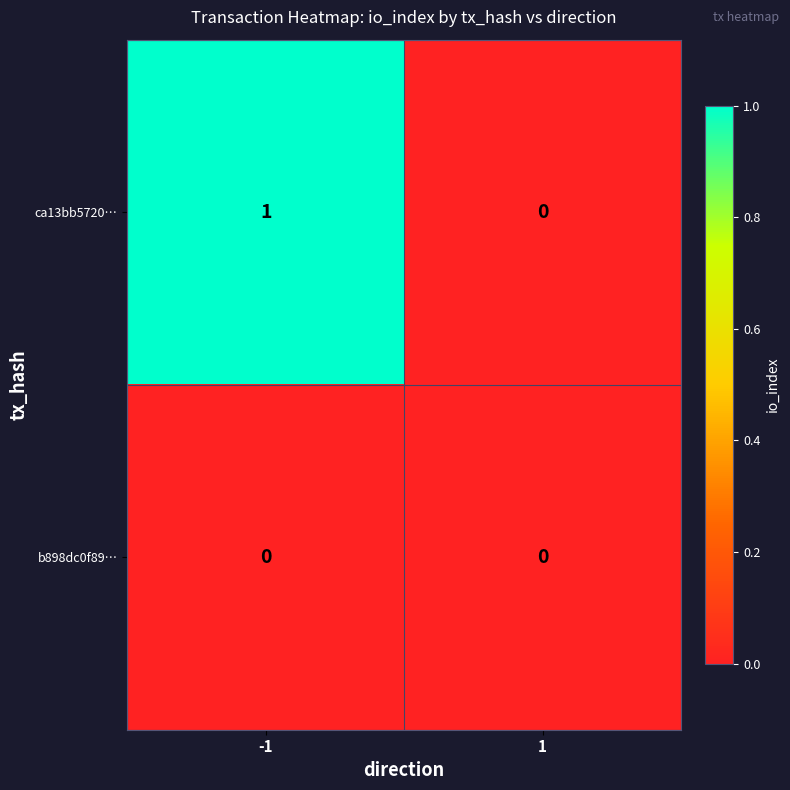

Which series changed the most between -1 and 1?

ca13bb5720…